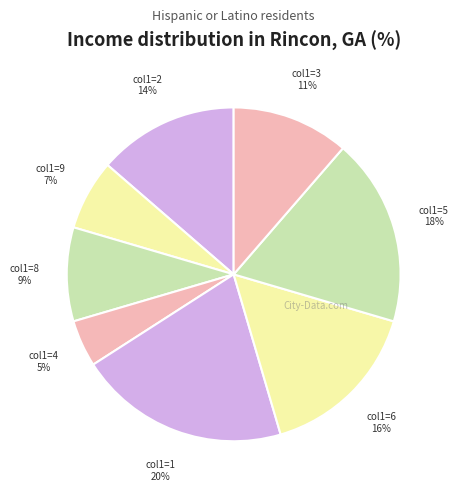

How many slices are in this pie chart?

8